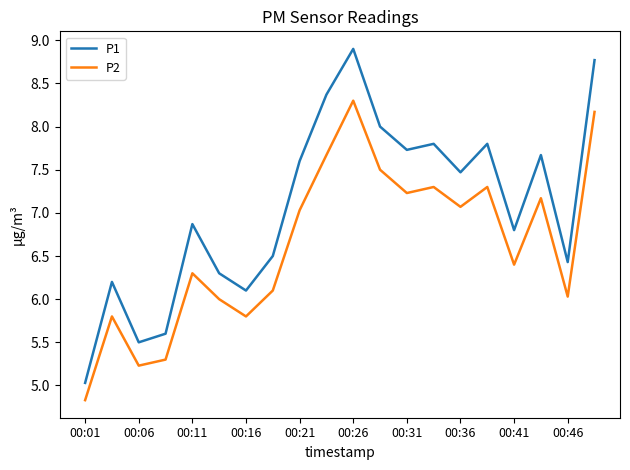

Reading left to right, list all the values displayed in this chart.

P1: 5.0	6.2	5.5	5.6	6.9	6.3	6.1	6.5	7.6	8.4	8.9	8.0	7.7	7.8	7.5	7.8	6.8	7.7	6.4	8.8
P2: 4.8	5.8	5.2	5.3	6.3	6.0	5.8	6.1	7.0	7.7	8.3	7.5	7.2	7.3	7.1	7.3	6.4	7.2	6.0	8.2